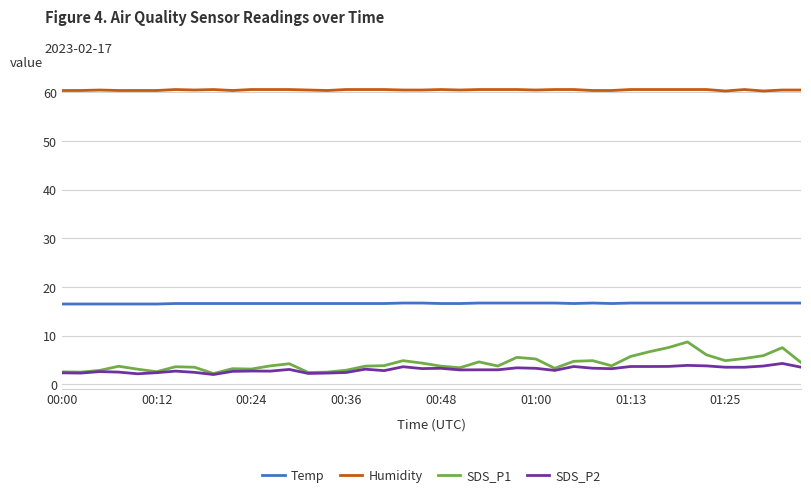

Which series has the largest total across all categories?

Humidity